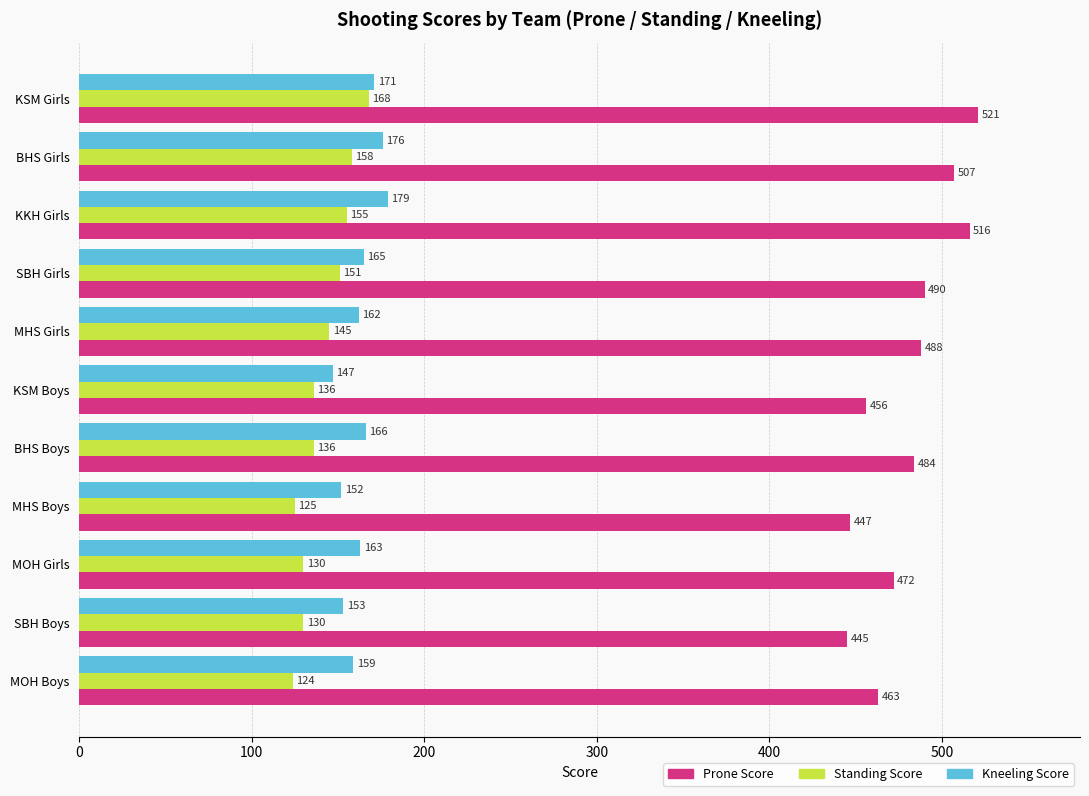

Which series has the largest range (max minus min)?

Prone Score